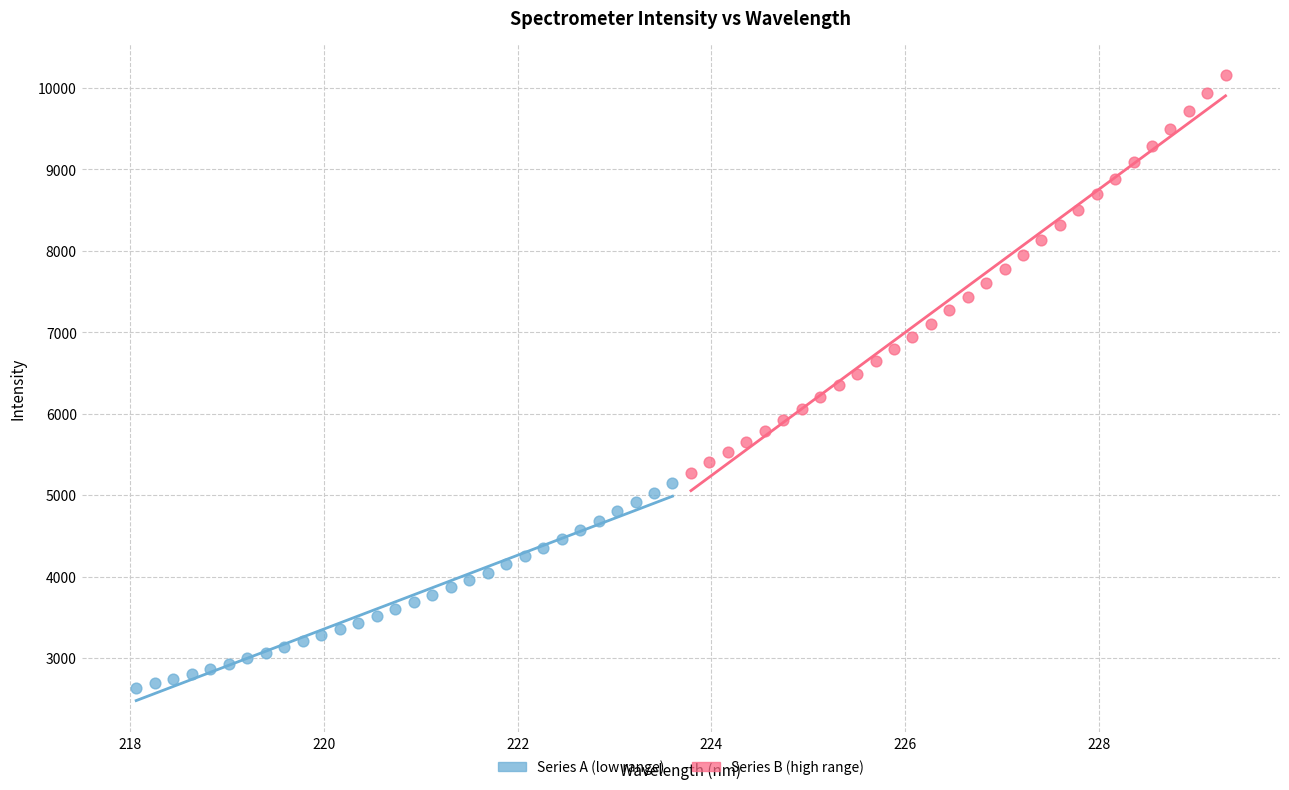

Which series reaches the minimum Y coordinate?

Series A (low range)